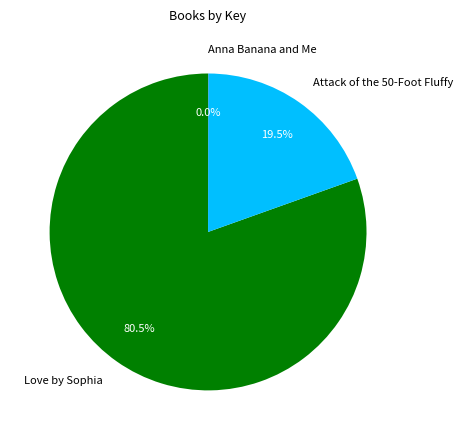

What is the largest slice in the pie chart?

Love by Sophia